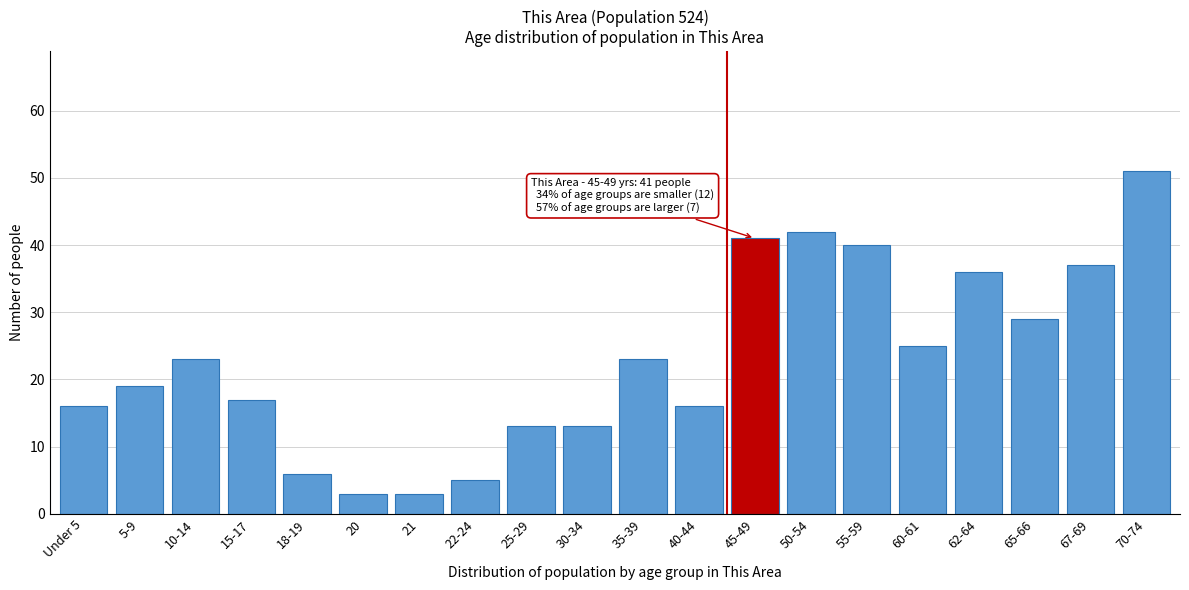

Reading left to right, list all the values displayed in this chart.

Under 5=16	5-9=19	10-14=23	15-17=17	18-19=6	20=3	21=3	22-24=5	25-29=13	30-34=13	35-39=23	40-44=16	45-49=41	50-54=42	55-59=40	60-61=25	62-64=36	65-66=29	67-69=37	70-74=51